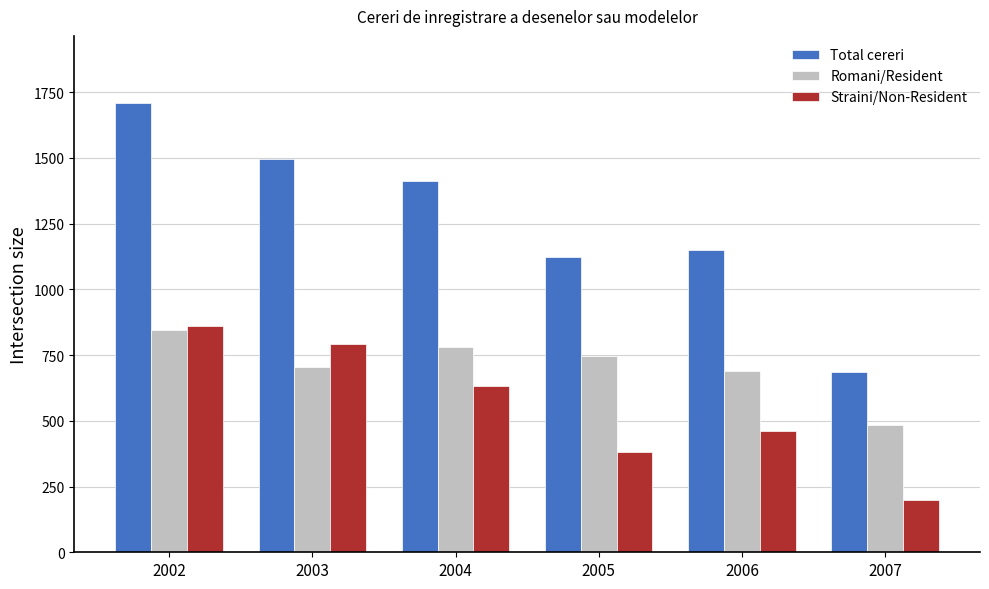

How many series are shown in this chart?

3